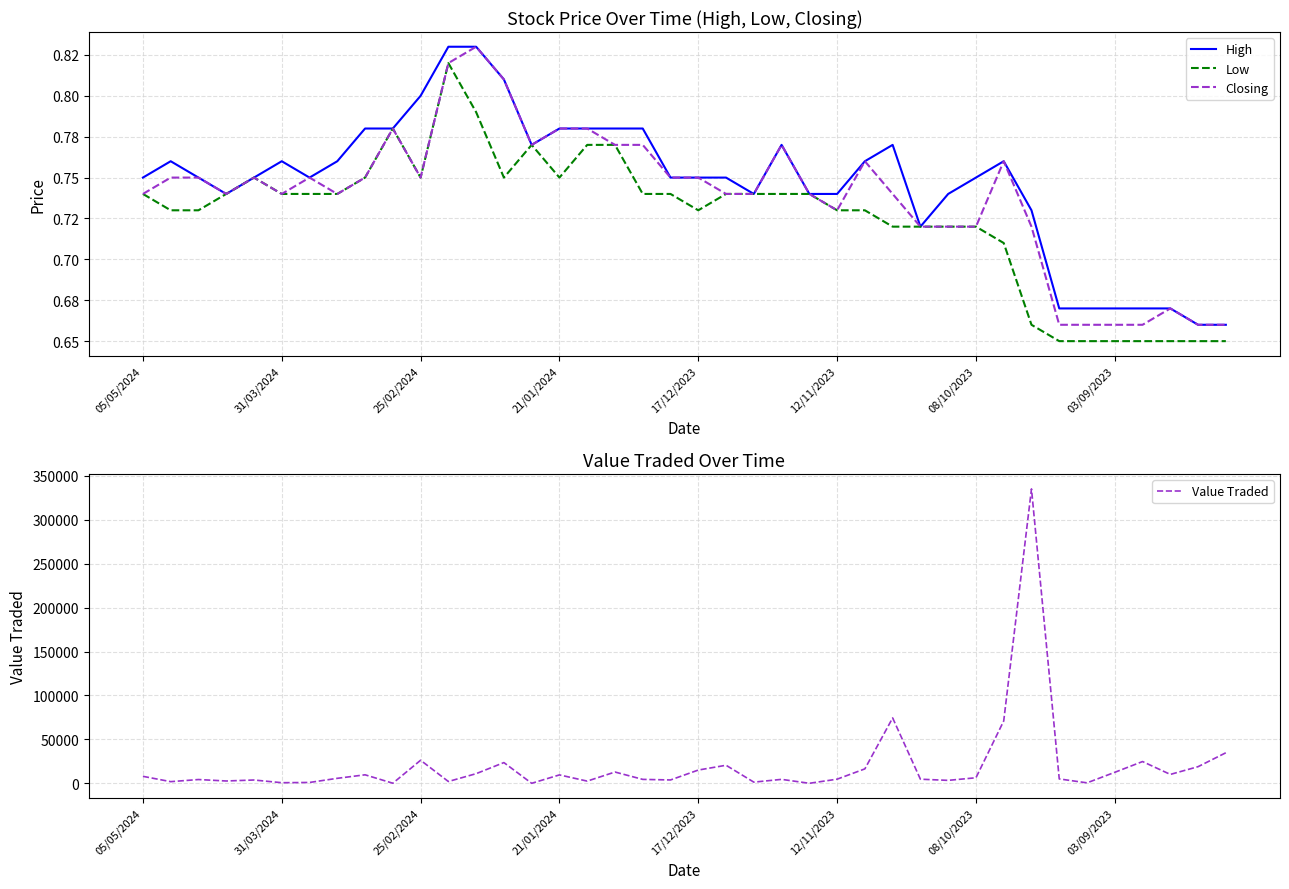

Reading left to right, list all the values displayed in this chart.

High: 0.8	0.8	0.8	0.7	0.8	0.8	0.8	0.8	0.8	0.8	0.8	0.8	0.8	0.8	0.8	0.8	0.8	0.8	0.8	0.8	0.8	0.8	0.7	0.8	0.7	0.7	0.8	0.8	0.7	0.7	0.8	0.8	0.7	0.7	0.7	0.7	0.7	0.7	0.7	0.7
Low: 0.7	0.7	0.7	0.7	0.8	0.7	0.7	0.7	0.8	0.8	0.8	0.8	0.8	0.8	0.8	0.8	0.8	0.8	0.7	0.7	0.7	0.7	0.7	0.7	0.7	0.7	0.7	0.7	0.7	0.7	0.7	0.7	0.7	0.7	0.7	0.7	0.7	0.7	0.7	0.7
Closing: 0.7	0.8	0.8	0.7	0.8	0.7	0.8	0.7	0.8	0.8	0.8	0.8	0.8	0.8	0.8	0.8	0.8	0.8	0.8	0.8	0.8	0.7	0.7	0.8	0.7	0.7	0.8	0.7	0.7	0.7	0.7	0.8	0.7	0.7	0.7	0.7	0.7	0.7	0.7	0.7
Value Traded: 7940.0	1874.0	4288.0	2634.0	3750.0	672.0	960.0	5672.0	9674.0	86.0	26253.0	2049.0	10968.0	23605.0	2.0	9560.0	2492.0	12835.0	4460.0	3810.0	15087.0	20544.0	1324.0	4485.0	8.0	4694.0	16445.0	74446.0	4662.0	3342.0	6310.0	70989.0	335305.0	4982.0	512.0	12517.0	24777.0	10119.0	18944.0	34791.0